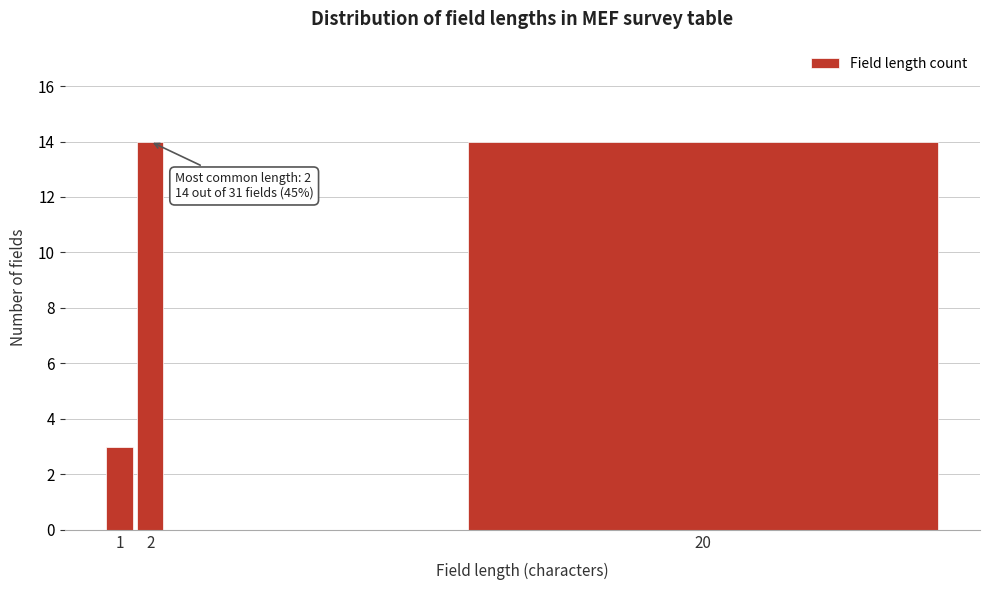

Reading left to right, extract all data points from this chart.

1=3	2=14	20=14